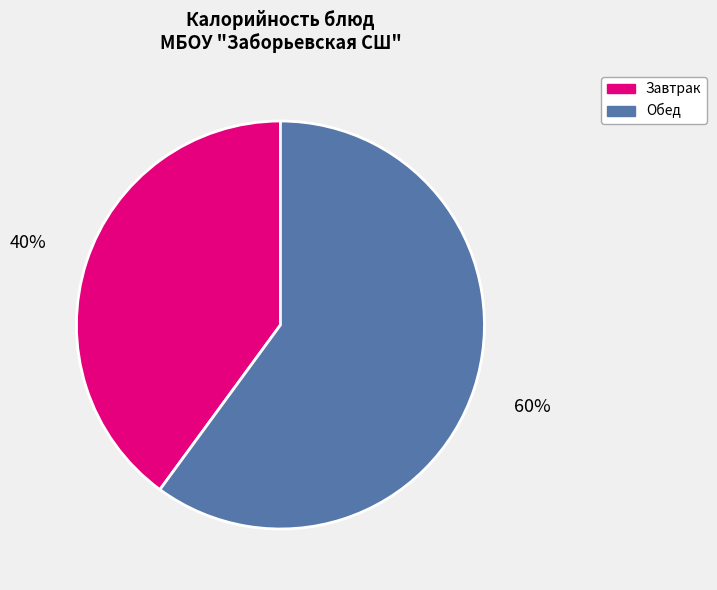

How many slices are in this pie chart?

2